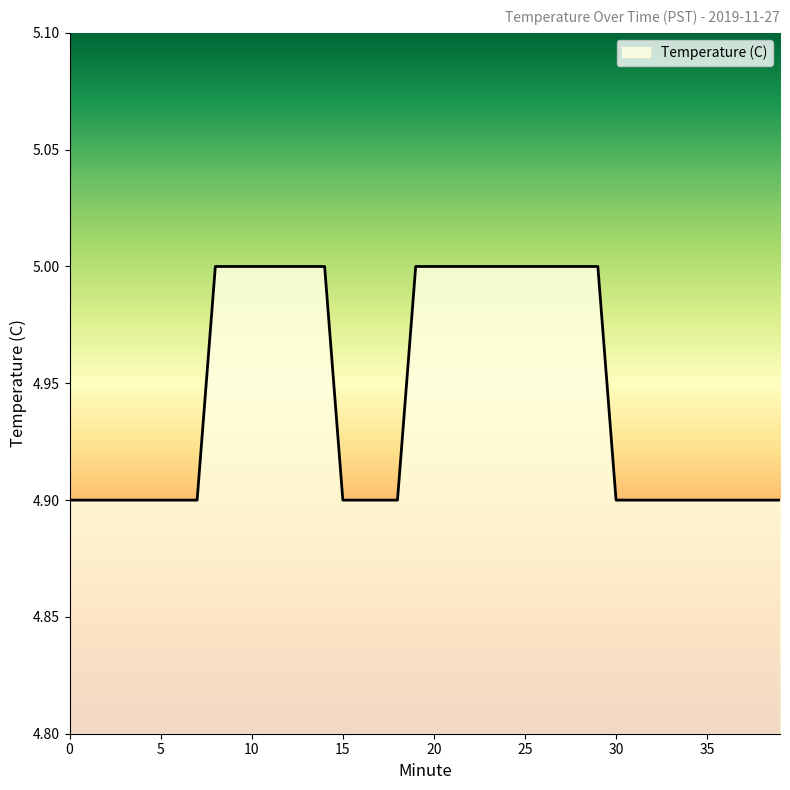

What is the smallest value displayed?

4.9